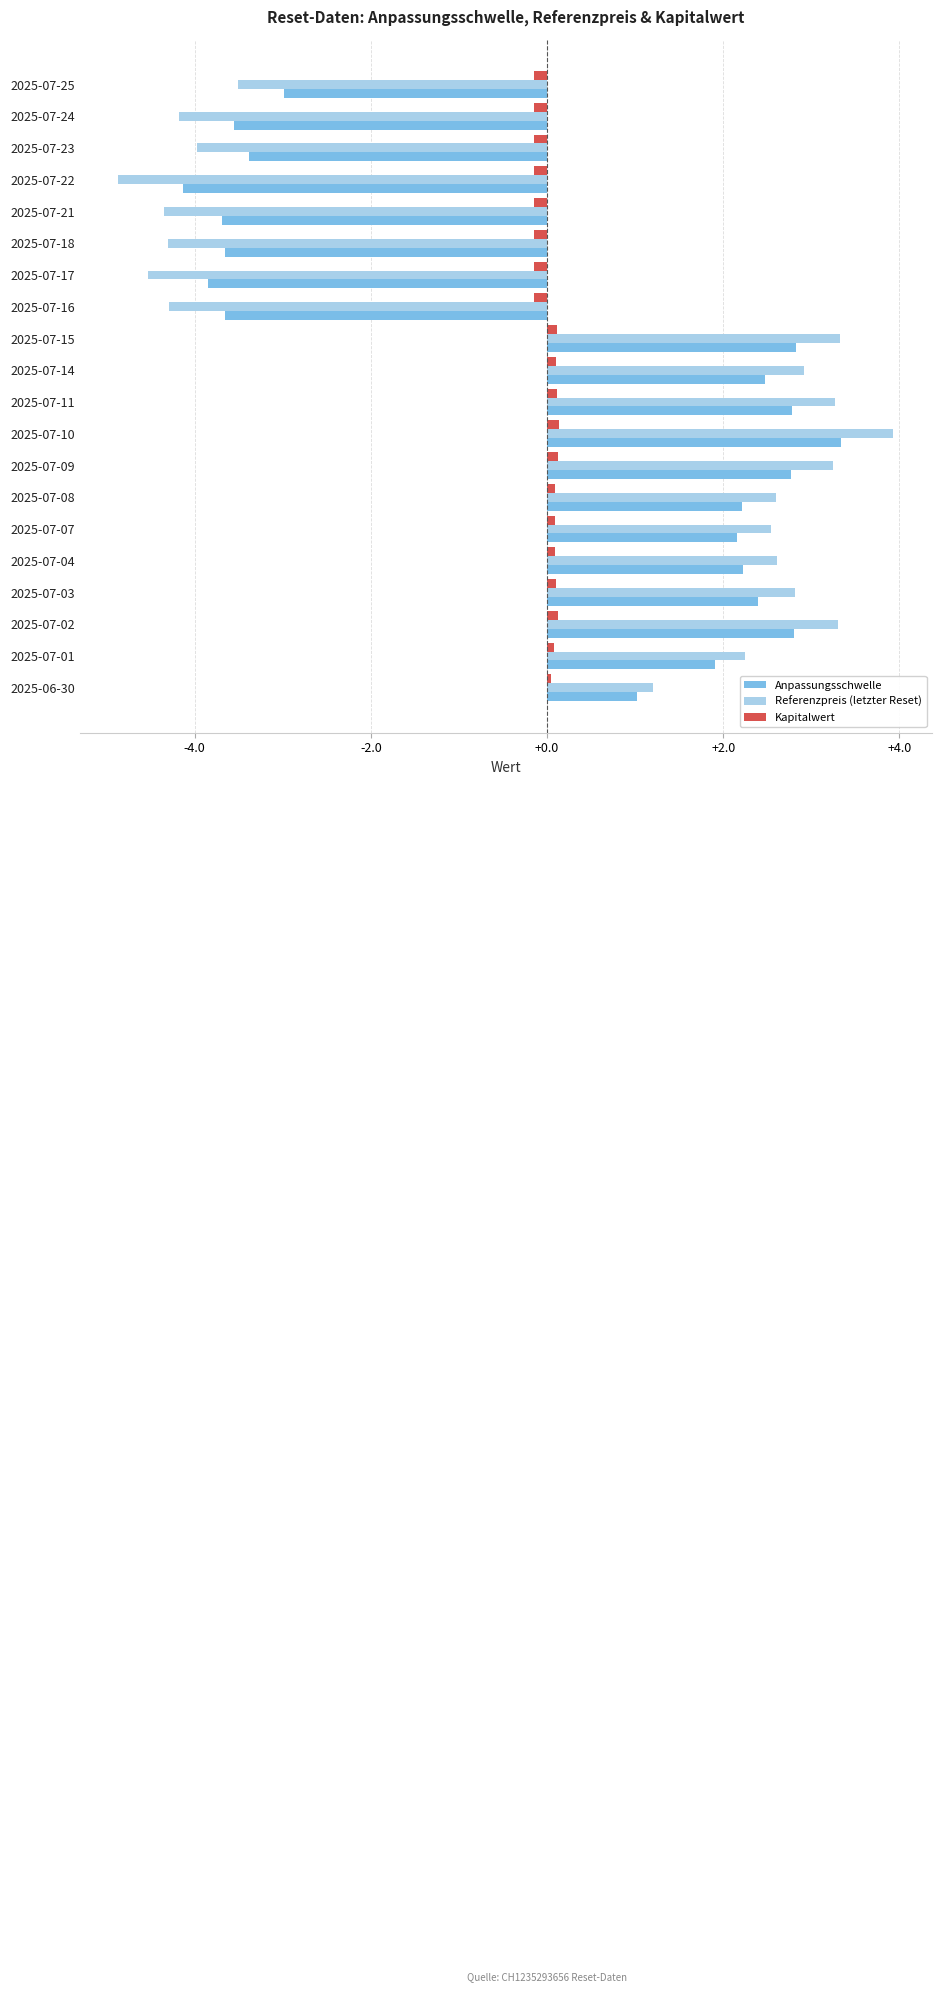

What is the maximum value shown in the chart?

3.9